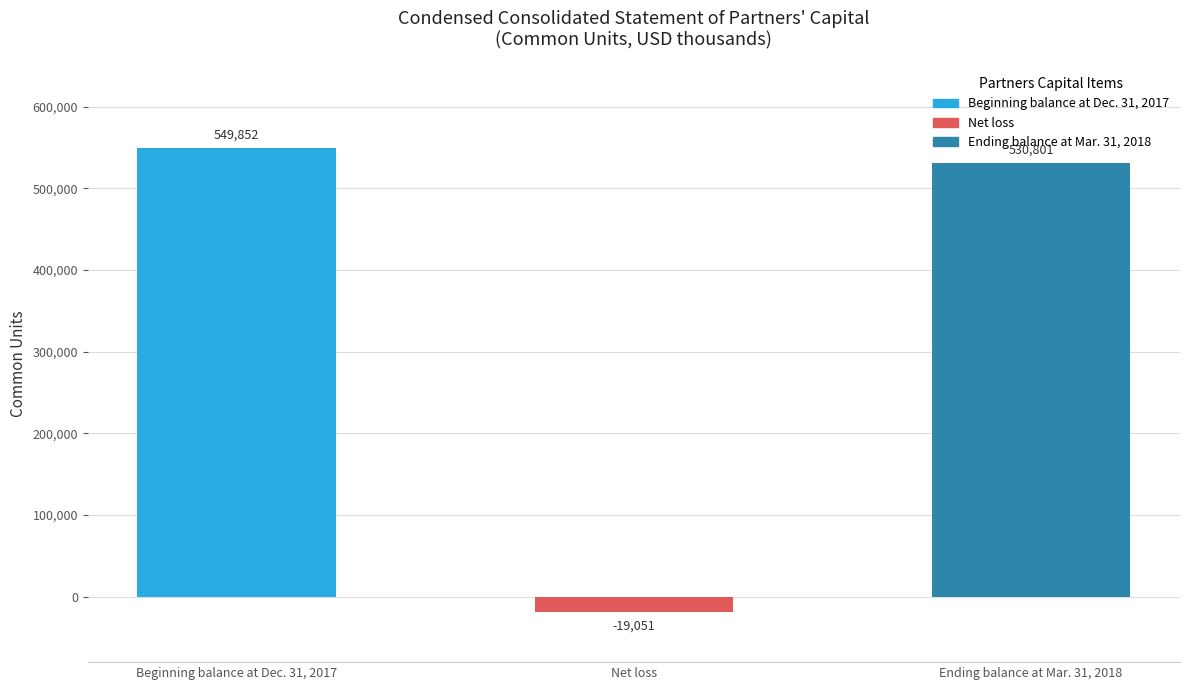

At which label does the data first exceed 530801?

Beginning balance at Dec. 31, 2017